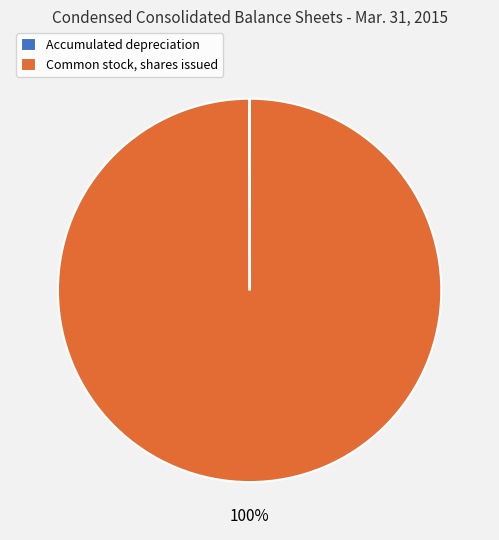

What percentage is the Common stock, shares issued slice, to the nearest percent?

100%